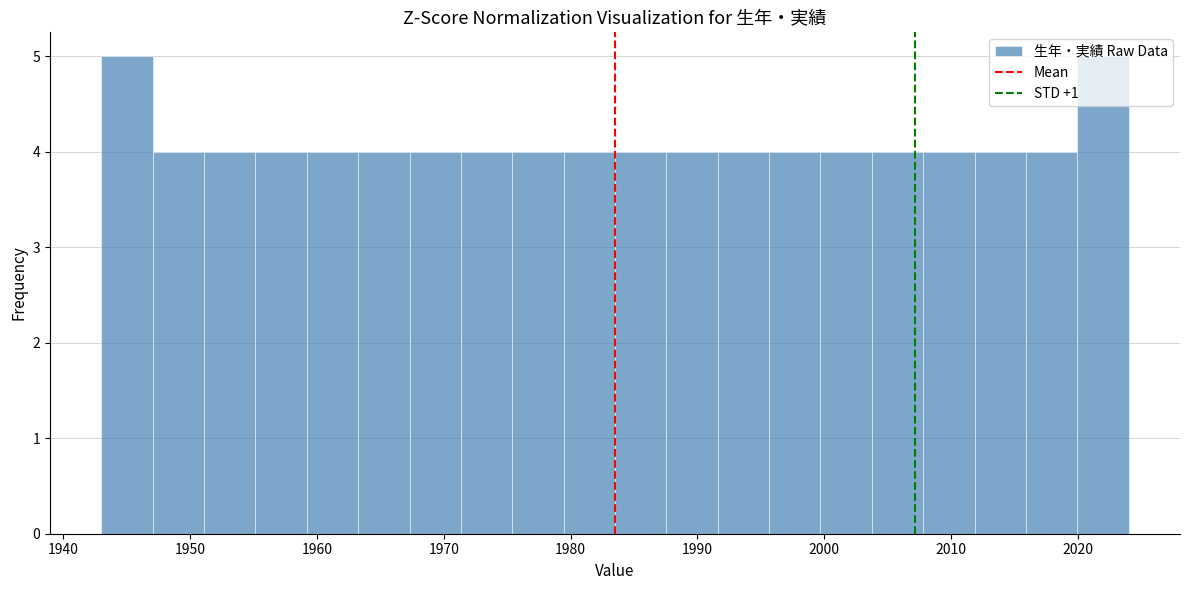

Reading left to right, list every bar in this chart as the range it spans on the x-axis followed by its height. Neither the bar edges nor the heights are printed on the chart, so give them approximately, as read against the axes.

1943 to 1947: 5
1947 to 1951: 4
1951 to 1955: 4
1955 to 1959: 4
1959 to 1963: 4
1963 to 1967: 4
1967 to 1971: 4
1971 to 1975: 4
1975 to 1979: 4
1979 to 1984: 4
1984 to 1988: 4
1988 to 1992: 4
1992 to 1996: 4
1996 to 2000: 4
2000 to 2004: 4
2004 to 2008: 4
2008 to 2012: 4
2012 to 2016: 4
2016 to 2020: 4
2020 to 2024: 5